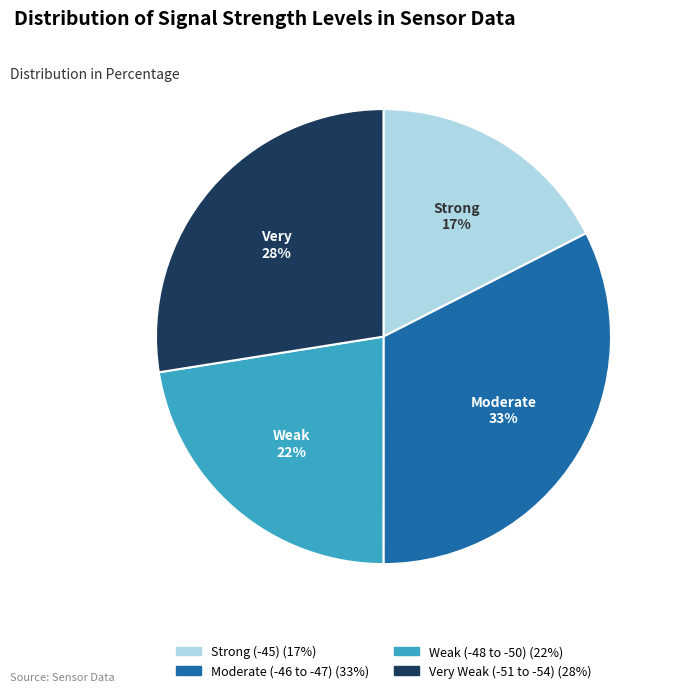

To the nearest percent, what is the average slice percentage?

25%